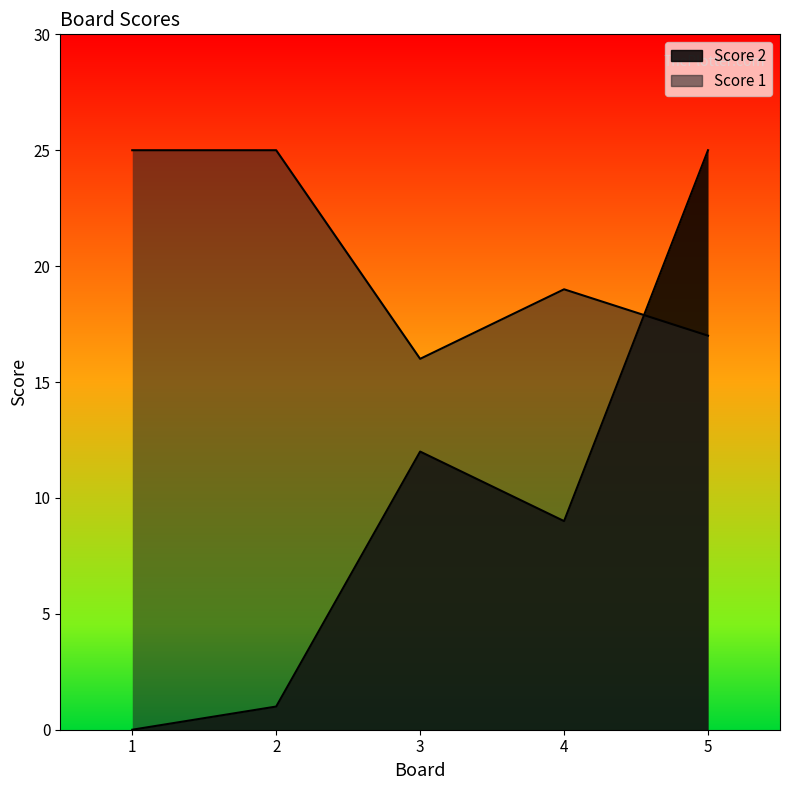

Is the value of Score 1 at 1 greater than the value of Score 2 at 3?

Yes